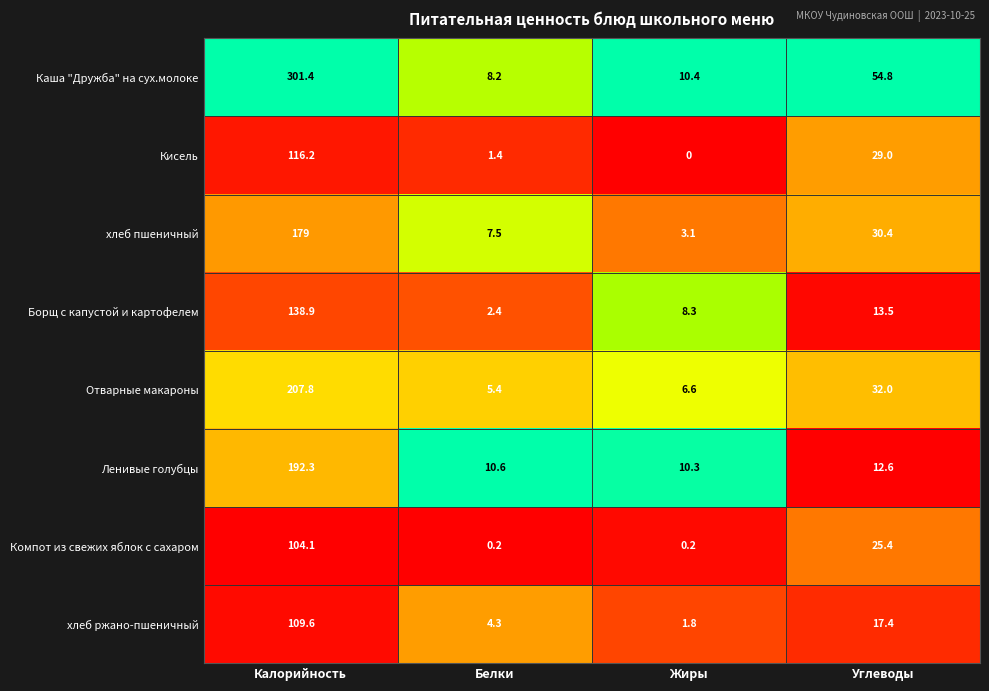

Which series has the largest total across all categories?

Каша "Дружба" на сух.молоке